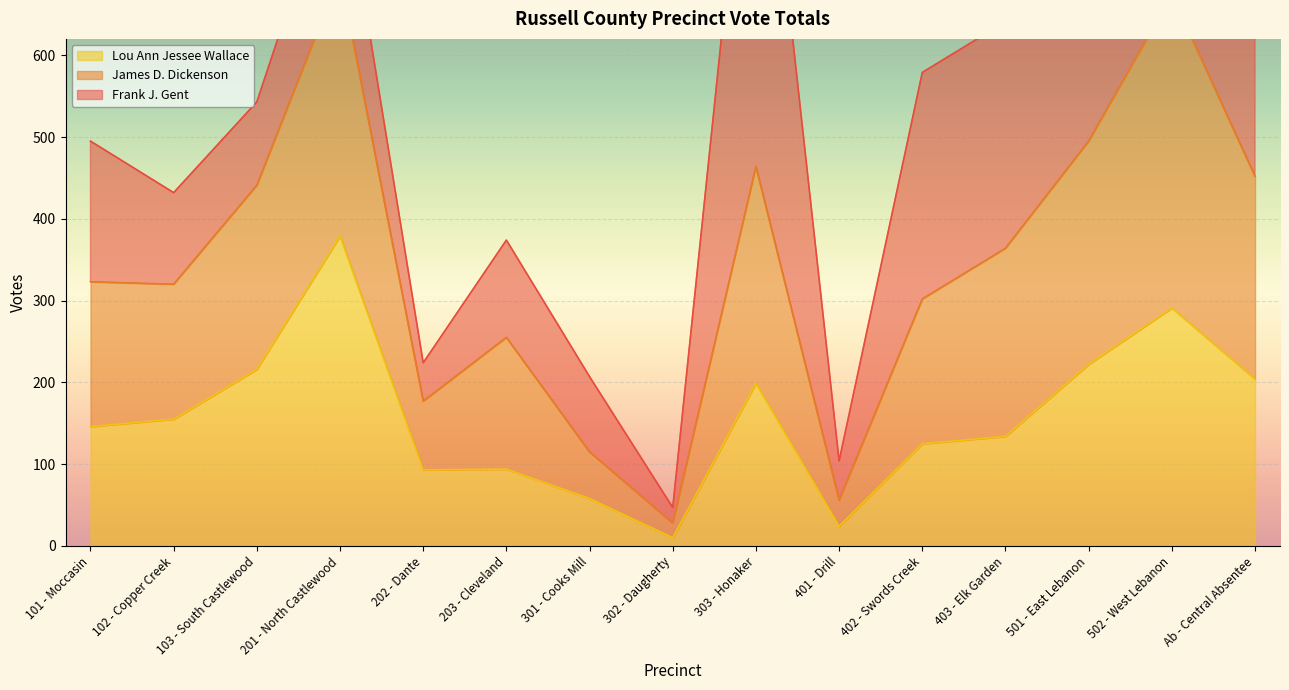

Where is the first local maximum for Lou Ann Jessee Wallace?

201 - North Castlewood